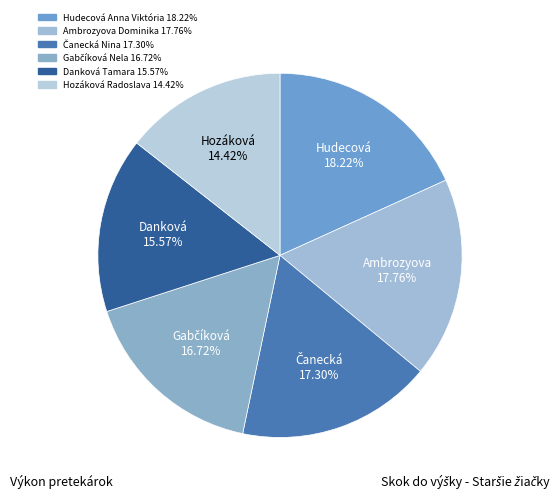

Combined, what portion of the pie is Gabčíková Nela and Hozáková Radoslava?

31.1%